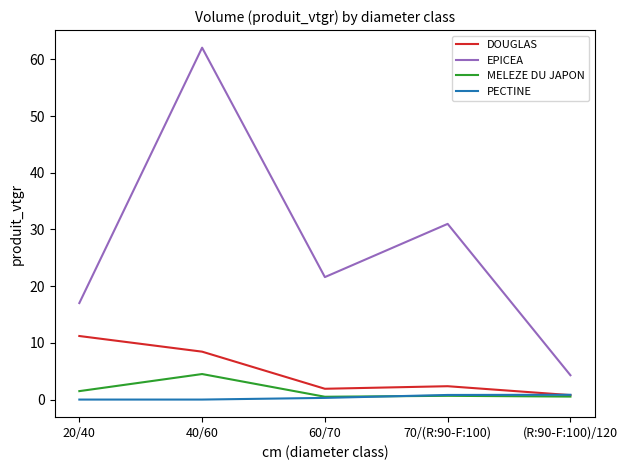

Which series has the largest range (max minus min)?

EPICEA